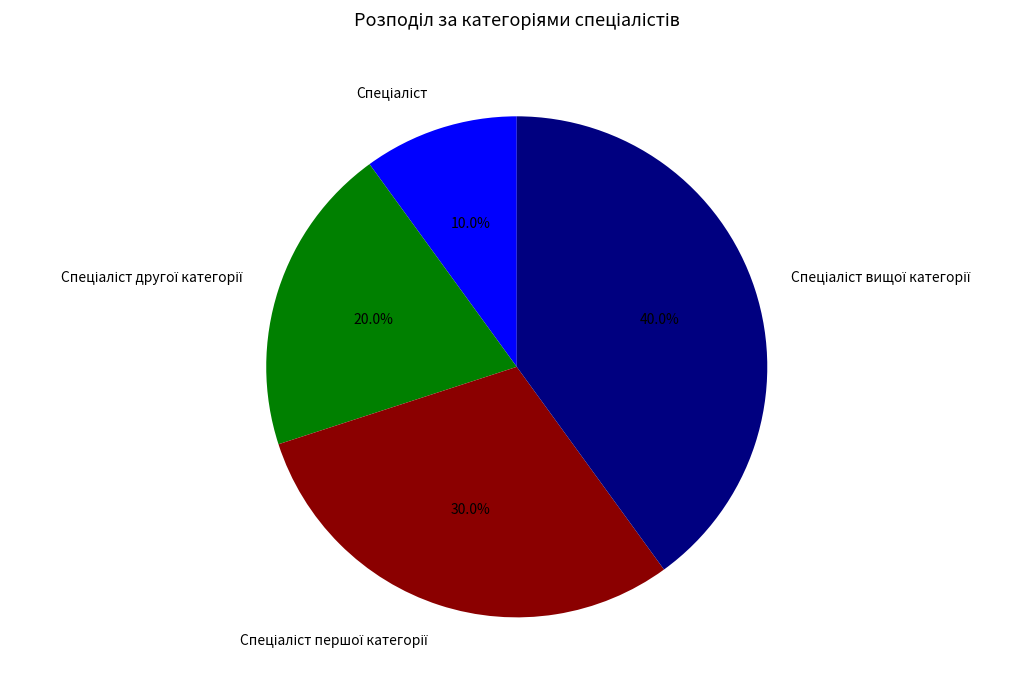

Is there a majority slice in this chart?

No